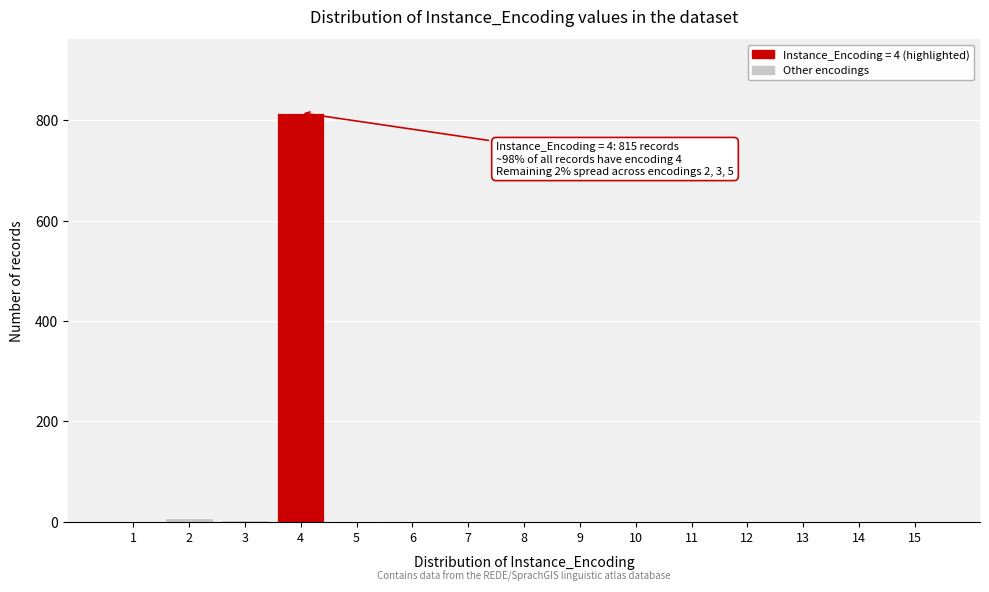

What is the sum of all values?

829